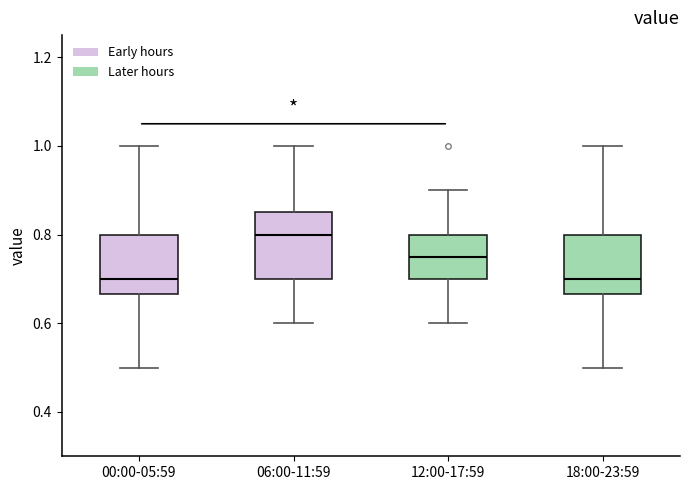

Reading left to right, read every box against the y-axis: the position of its median line, the range the box covers, and the ends of its whiskers. The values are not printed on the chart, so give them approximately, as read against the axis.

00:00-05:59: median 0.70, box 0.66 to 0.80, whiskers 0.50 to 1.00
06:00-11:59: median 0.80, box 0.70 to 0.86, whiskers 0.60 to 1.00
12:00-17:59: median 0.76, box 0.70 to 0.80, whiskers 0.60 to 0.90
18:00-23:59: median 0.70, box 0.66 to 0.80, whiskers 0.50 to 1.00